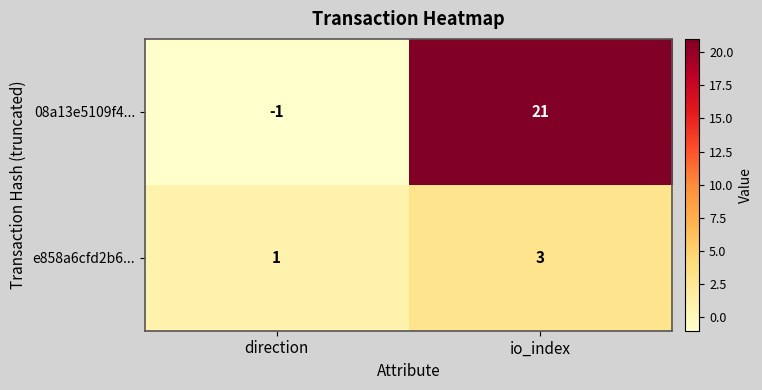

Reading left to right, list all the values displayed in this chart.

08a13e5109f4...: -1	21
e858a6cfd2b6...: 1	3